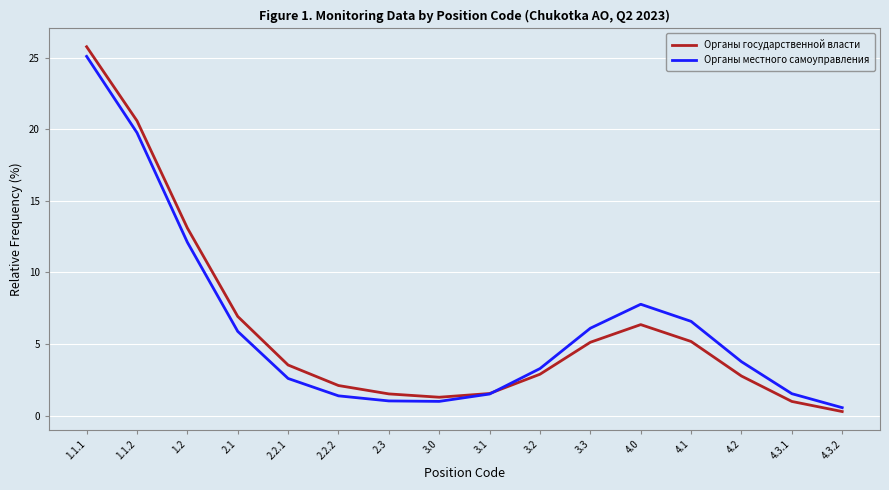

Is the value of Органы государственной власти at 4.1 greater than the value of Органы местного самоуправления at 3.3?

No